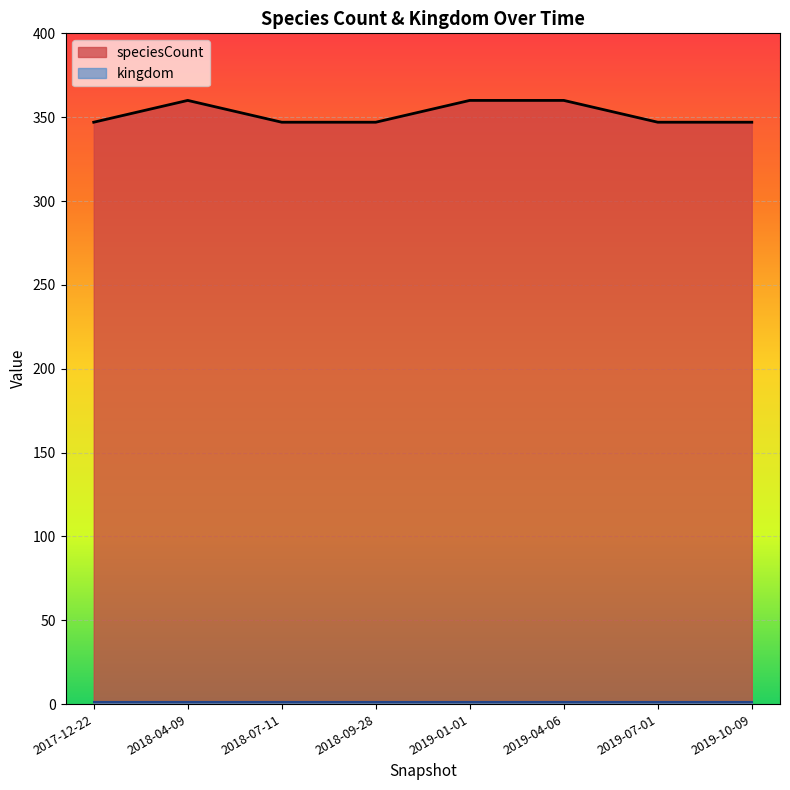

What is the sum of all values?

2815